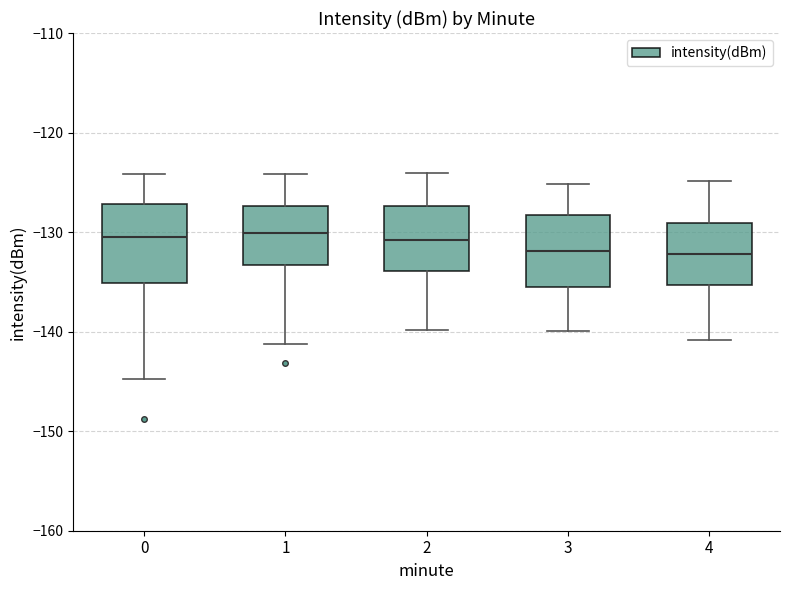

Where does the lower whisker of the box at x = 2 end on the y-axis? The values are not printed on the chart, so give them approximately, as read against the axis.

-140